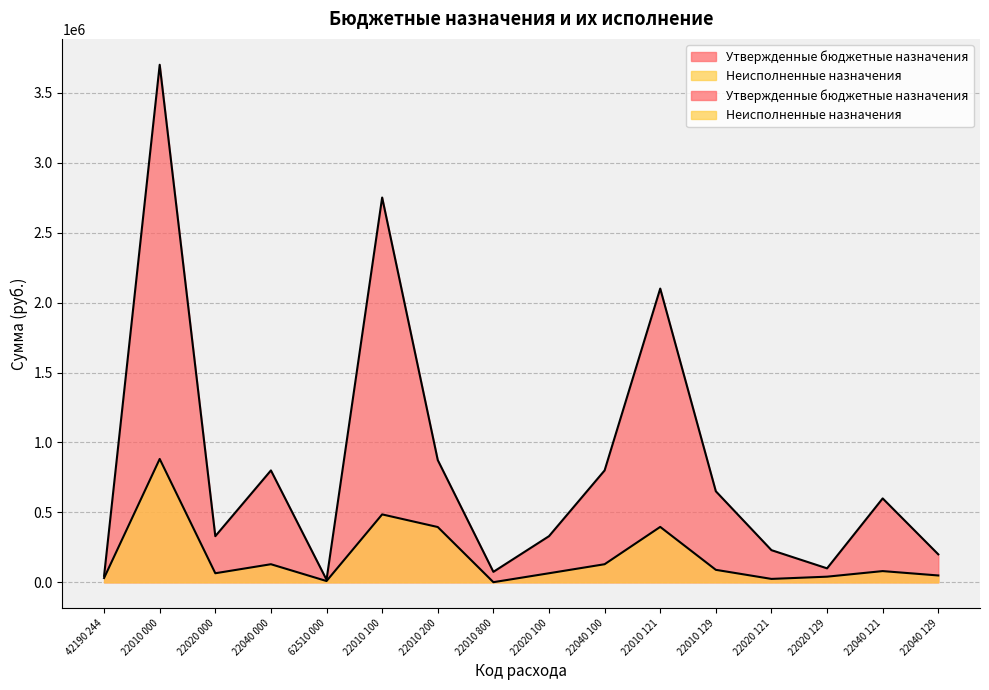

True or false: Неисполненные назначения has more than 2 interior local peaks.

True